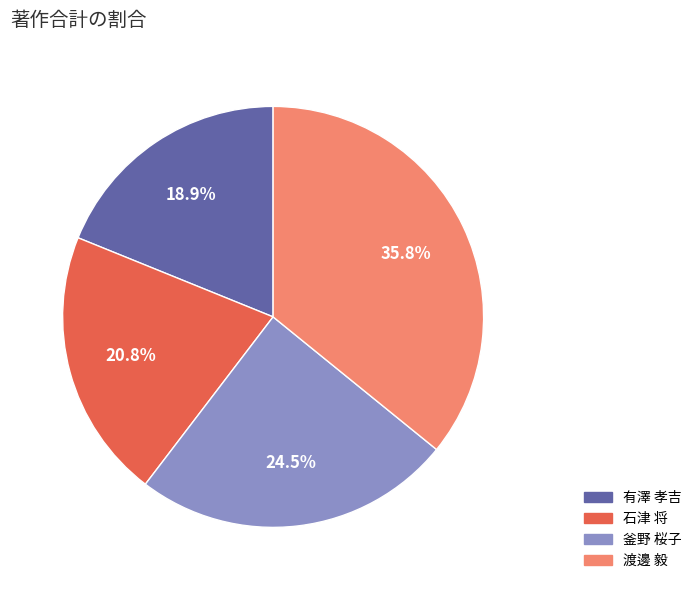

Which category has the smallest portion of the pie?

有澤 孝吉